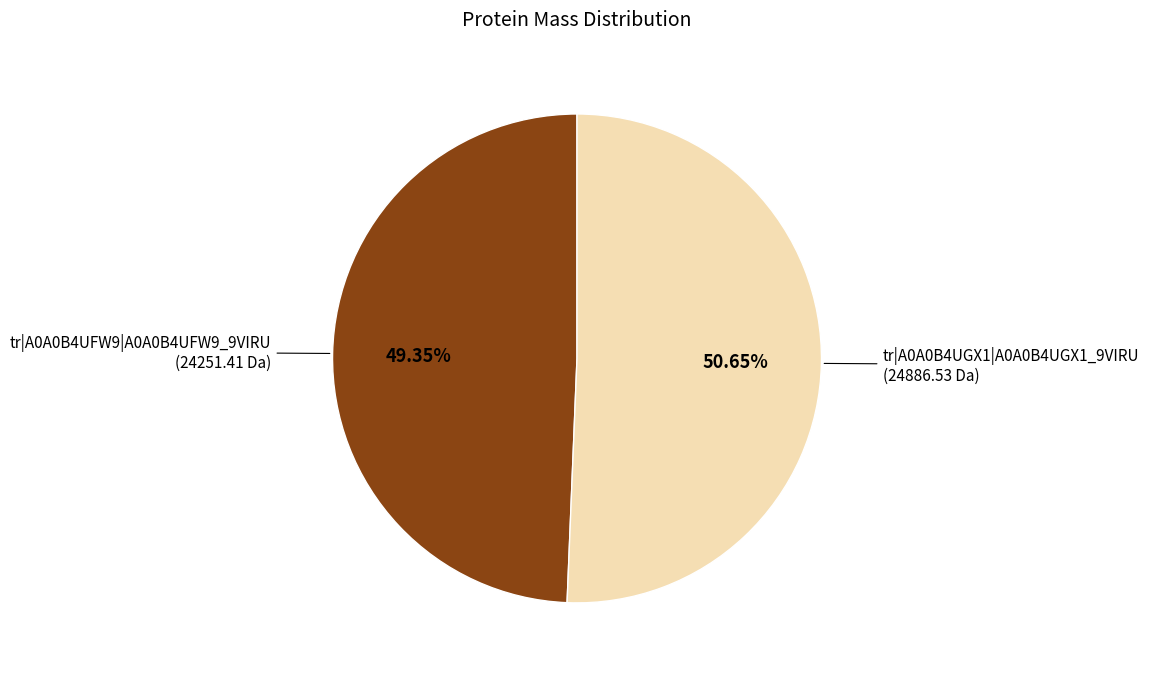

Is it true that tr|A0A0B4UFW9|A0A0B4UFW9_9VIRU is 37% of the pie?

False